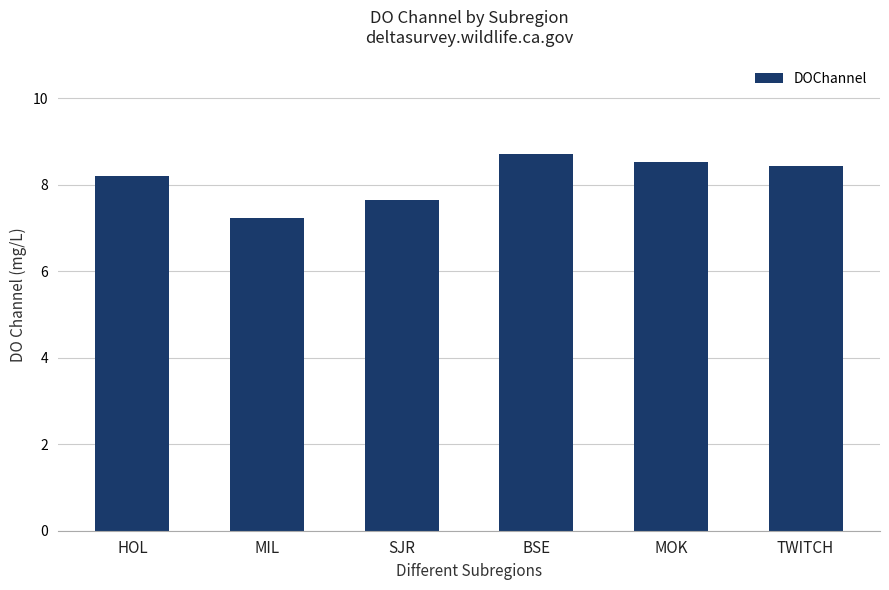

What is the label of the 3rd bar from the left?

SJR